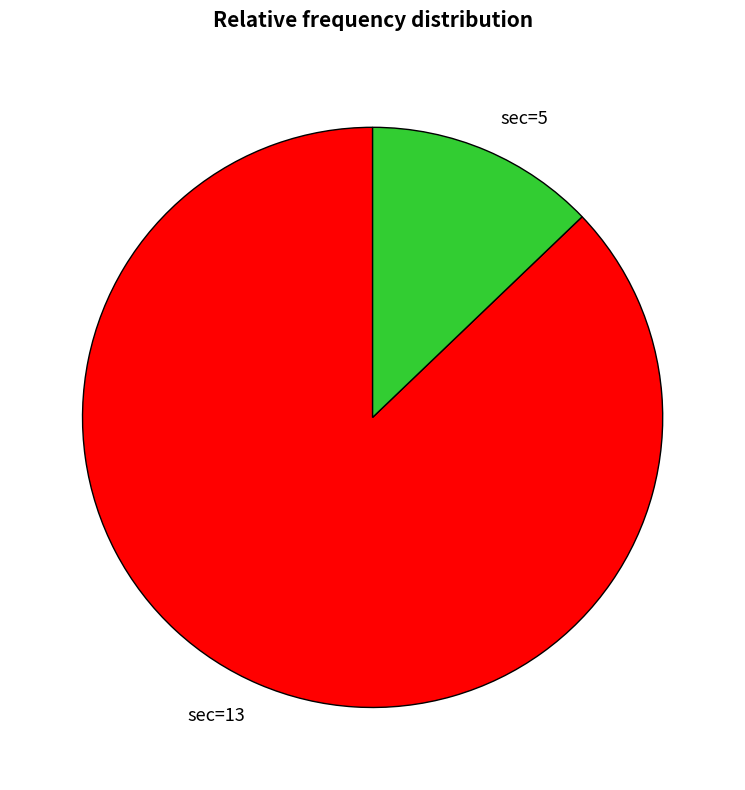

Approximately how many times larger is the value at sec=13 compared to sec=5?

6.8